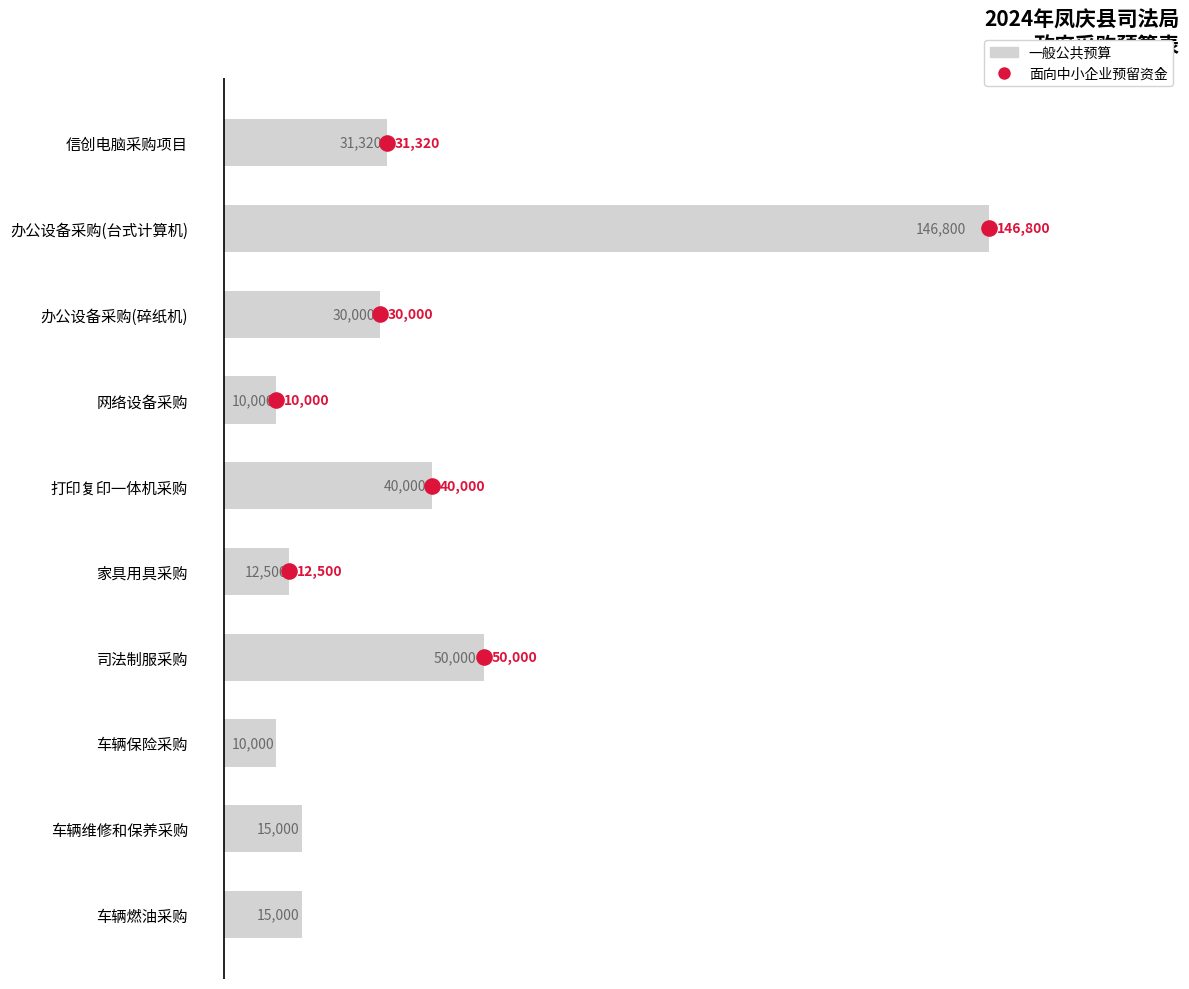

Which has a higher value, 信创电脑采购项目 or 网络设备采购?

信创电脑采购项目